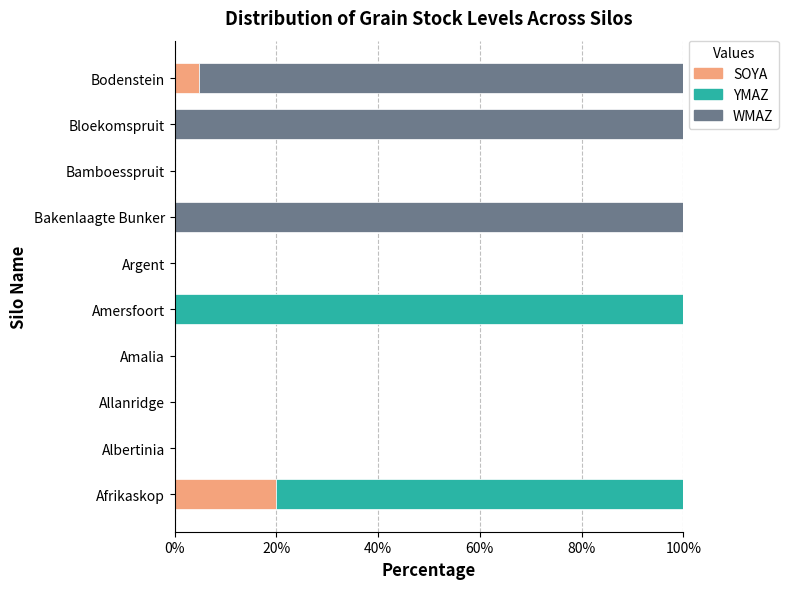

What is the total value across all series at Bodenstein?

100.0